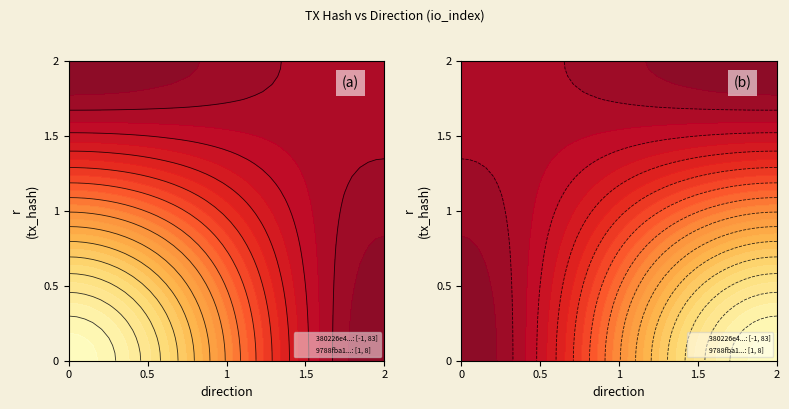

What is the smallest value displayed?

-1